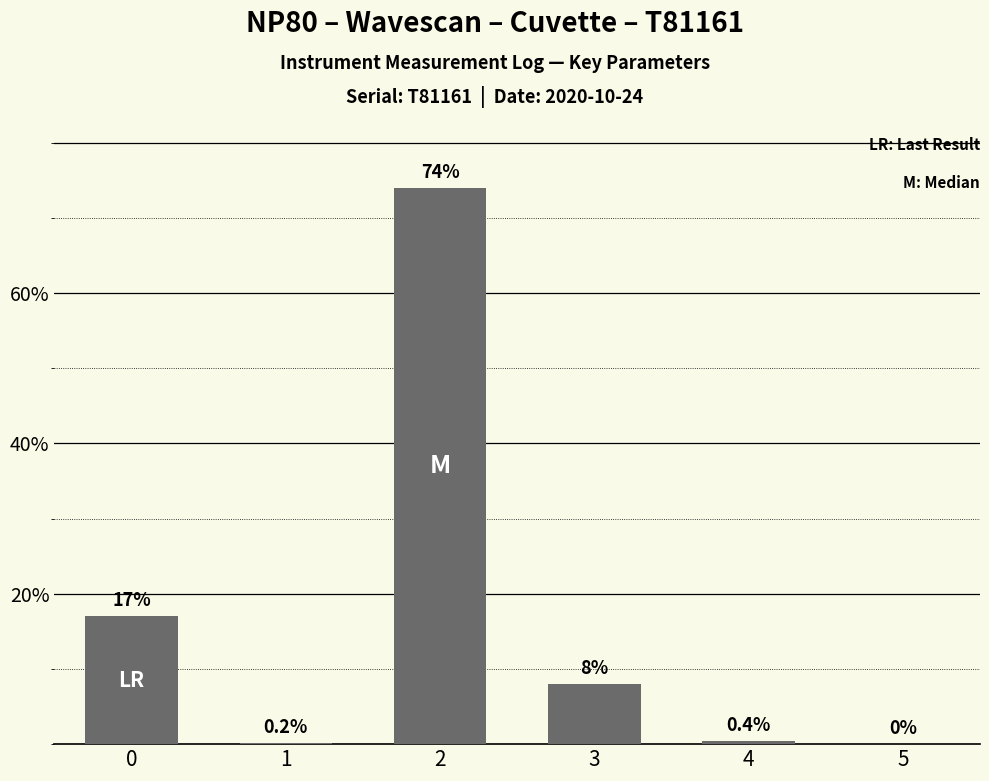

Are the bars horizontal?

No